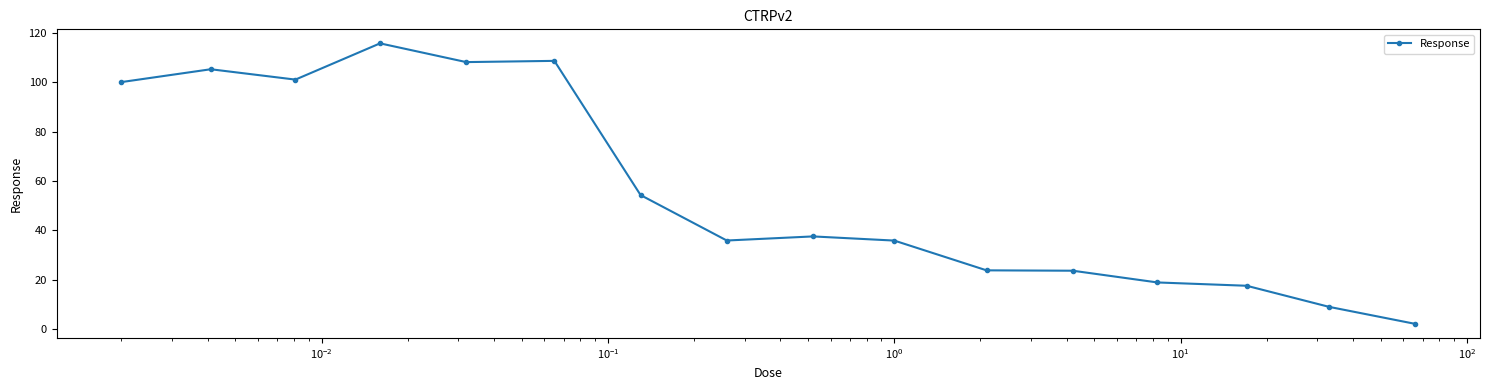

What is the value of the 3rd point from the left?

101.1